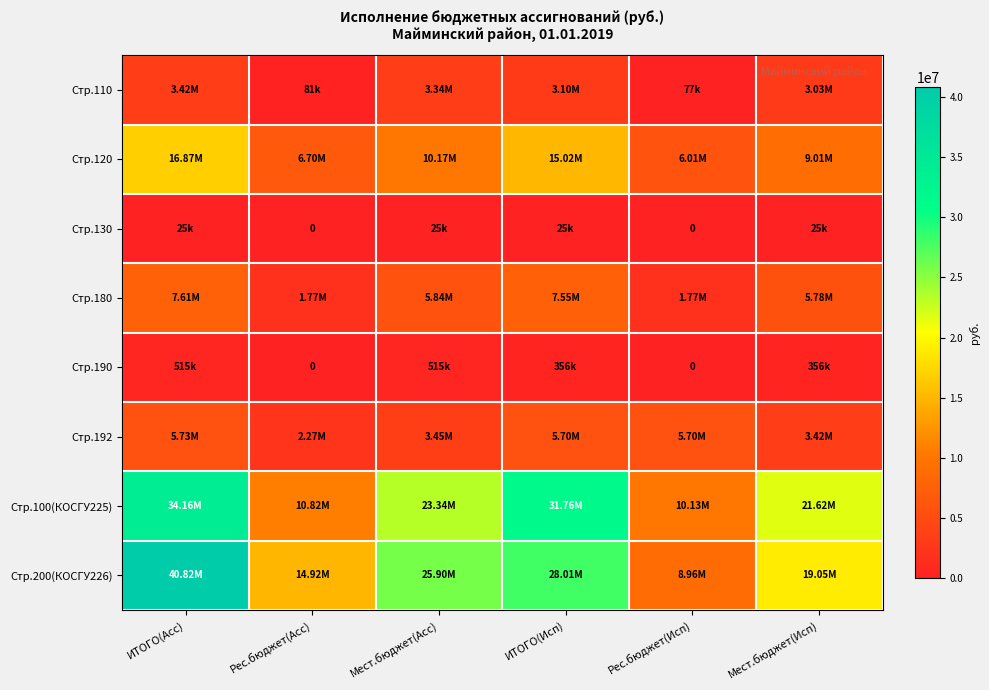

At which category does the chart reach its peak across all series?

ИТОГО(Асс)